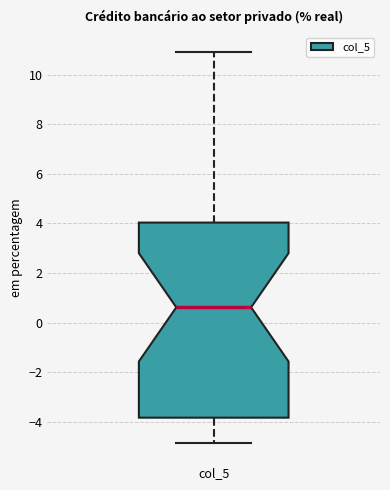

Where does the lower whisker of the box for col_5 end on the y-axis? The values are not printed on the chart, so give them approximately, as read against the axis.

-4.8